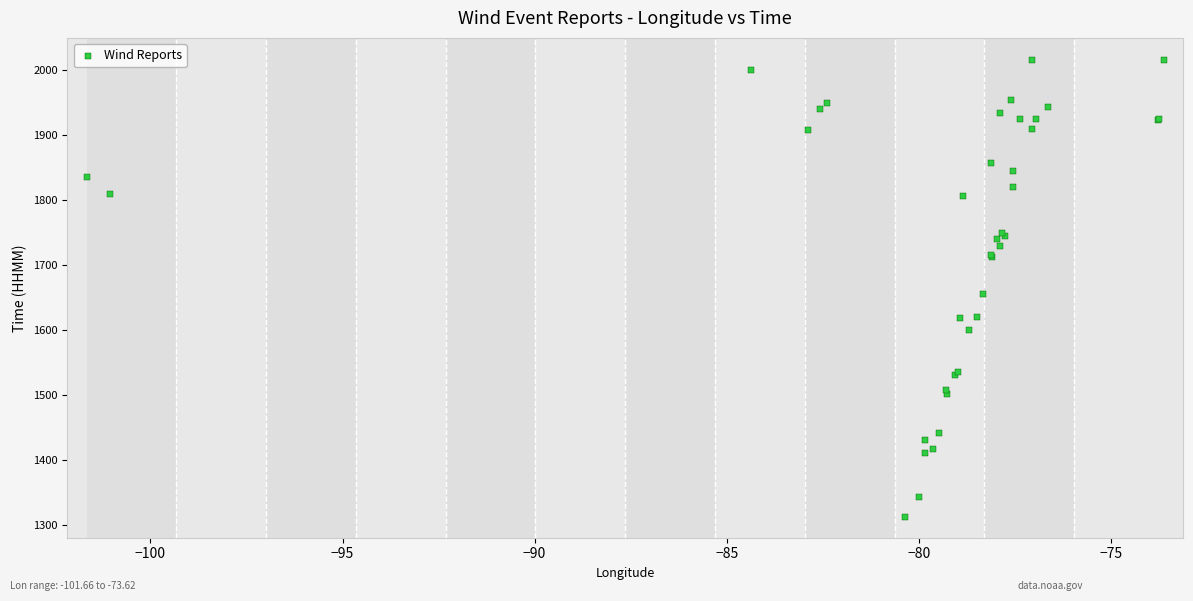

What Y value in the scatter plot is closest to 1664?

1655